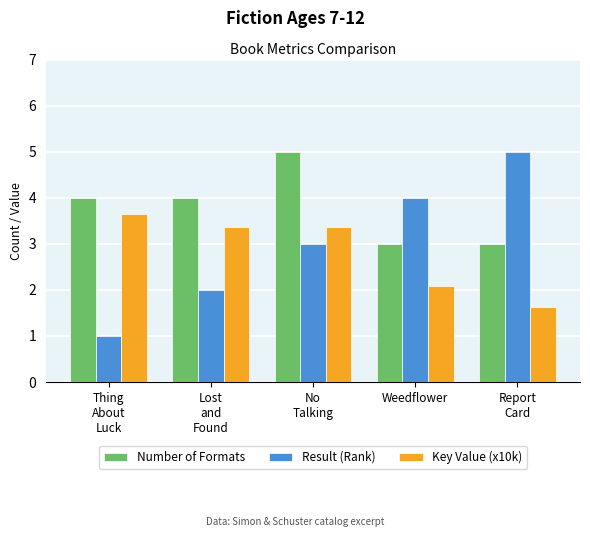

Is it true that Key Value (x10k) equals 3.7 at Thing
About
Luck?

True